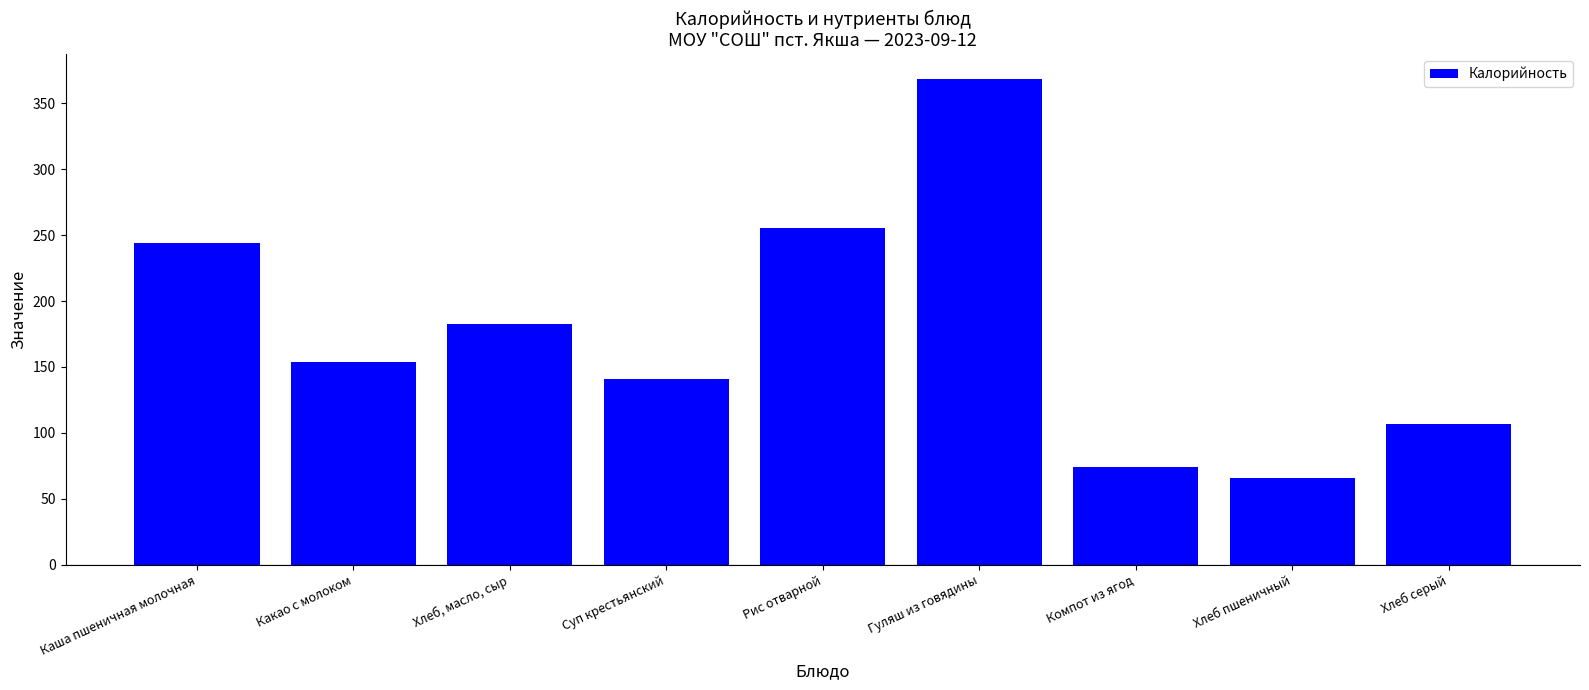

Rank the categories by value from lowest to highest.

Хлеб пшеничный, Компот из ягод, Хлеб серый, Суп крестьянский, Какао с молоком, Хлеб, масло, сыр, Каша пшеничная молочная, Рис отварной, Гуляш из говядины